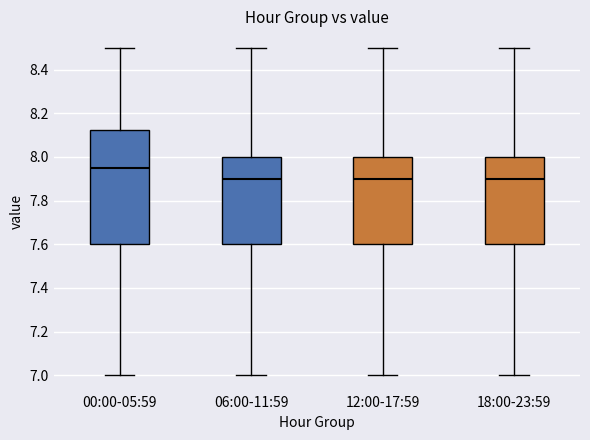

Reading left to right, read every box against the y-axis: the position of its median line, the range the box covers, and the ends of its whiskers. The values are not printed on the chart, so give them approximately, as read against the axis.

00:00-05:59: median 7.96, box 7.60 to 8.12, whiskers 7.00 to 8.50
06:00-11:59: median 7.90, box 7.60 to 8.00, whiskers 7.00 to 8.50
12:00-17:59: median 7.90, box 7.60 to 8.00, whiskers 7.00 to 8.50
18:00-23:59: median 7.90, box 7.60 to 8.00, whiskers 7.00 to 8.50